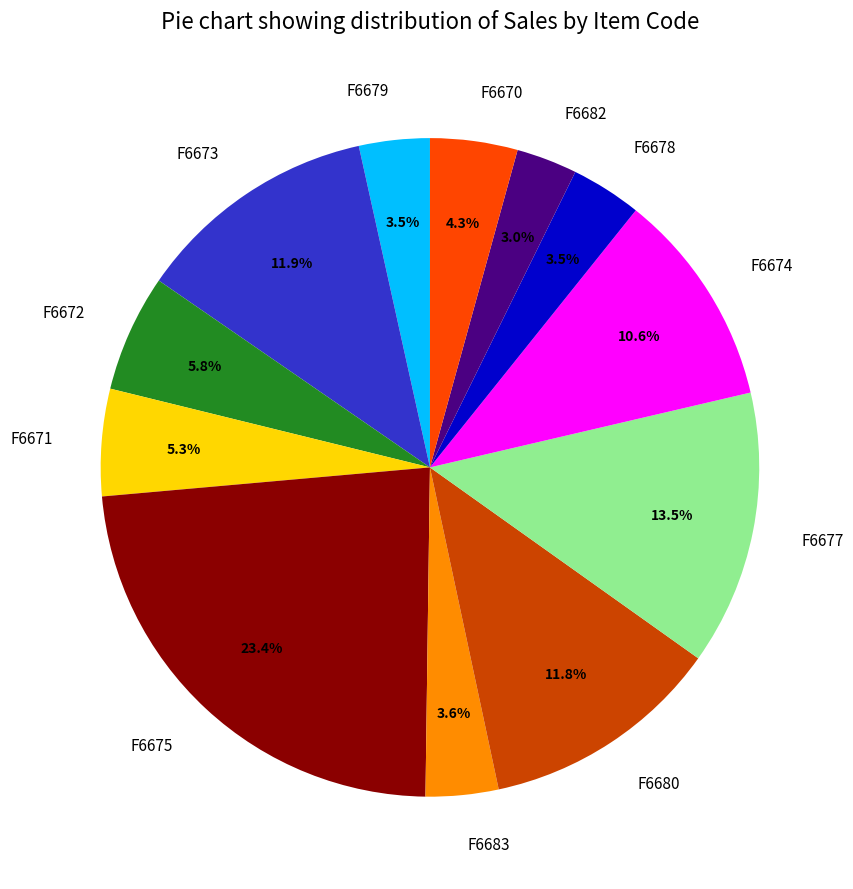

Is it true that F6673 is 12% of the pie?

True